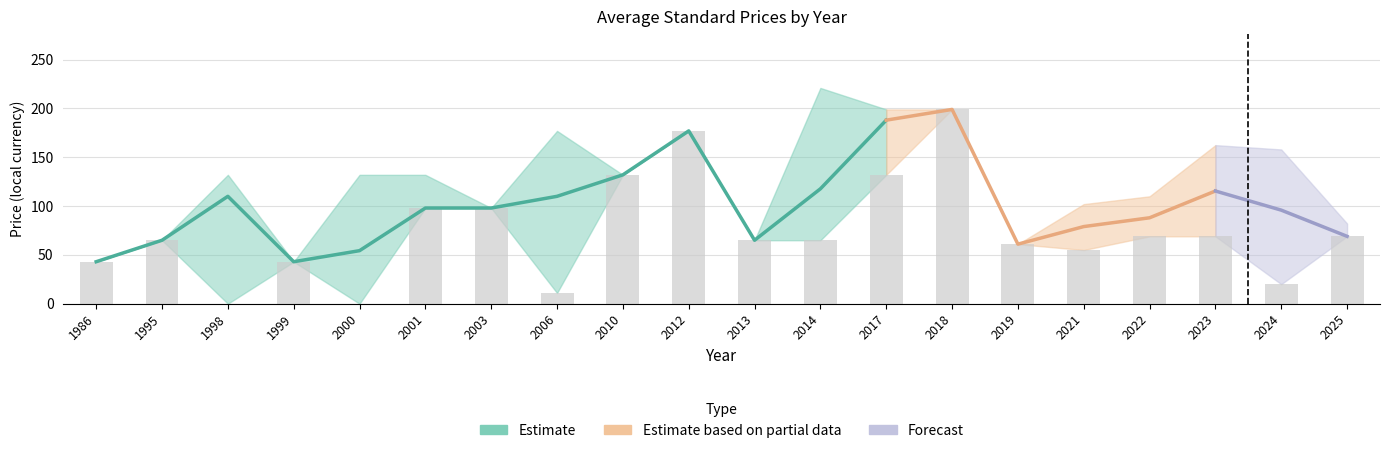

Does the chart contain any negative values?

No